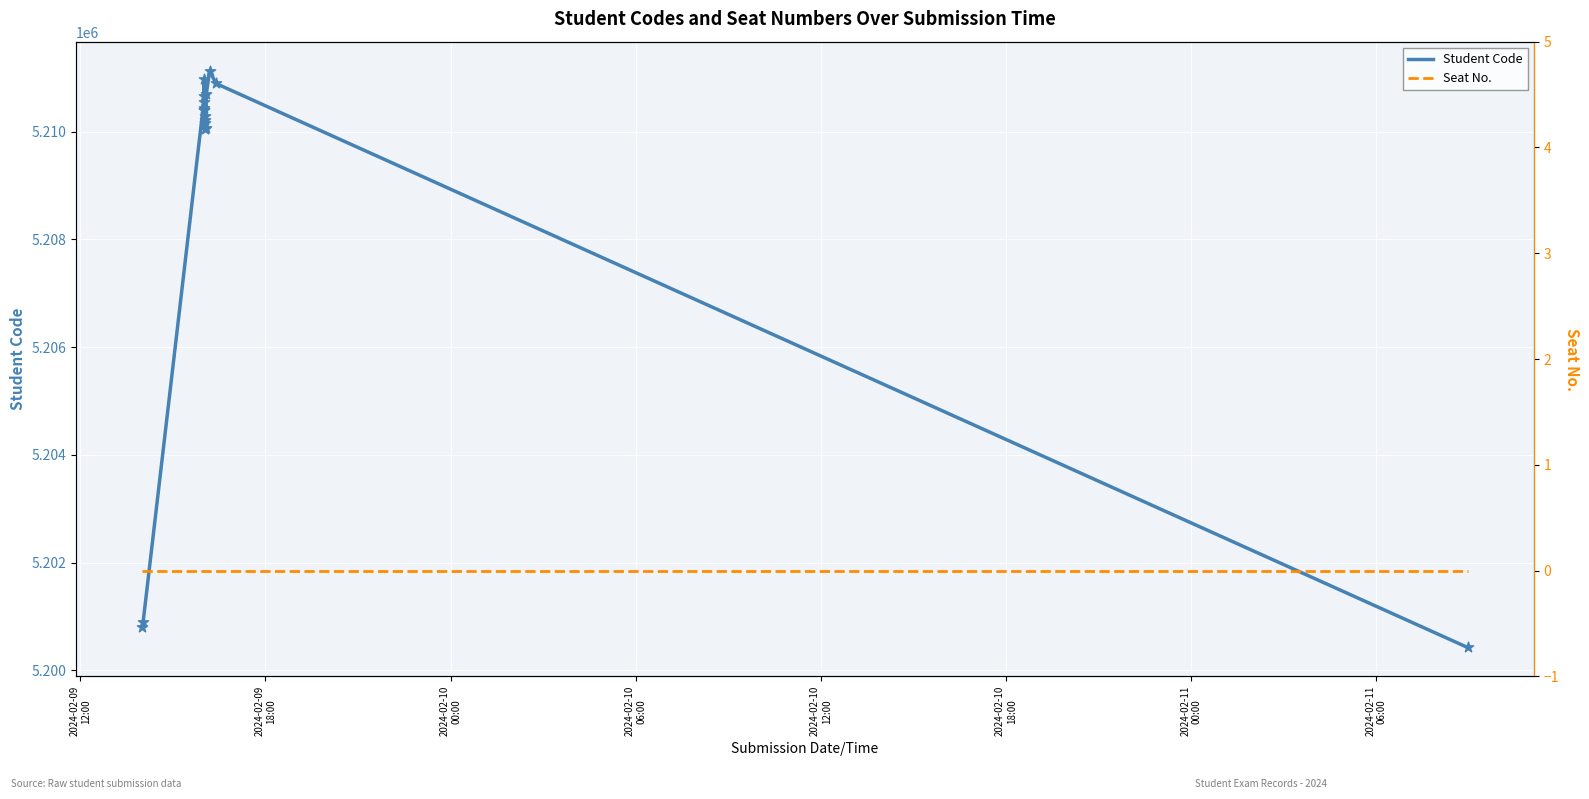

What is the maximum value for Student Code?

5211135